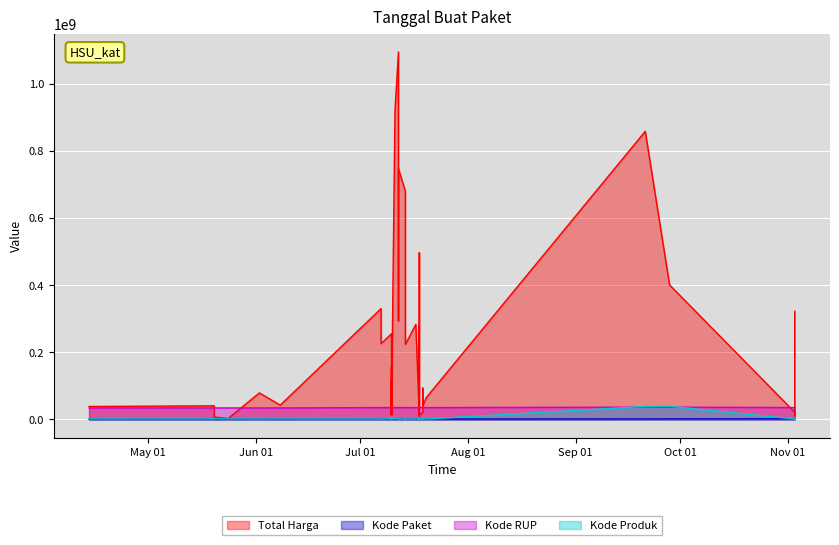

At how many categories does at least one series exceed 899408785?

2